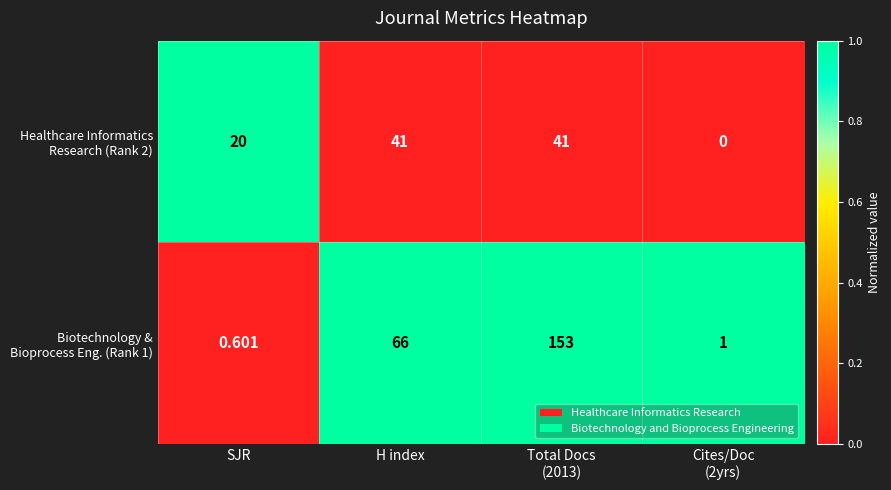

Rank the series by their average value, from highest to lowest.

Biotechnology & Bioprocess Eng. (Rank 1), Healthcare Informatics Research (Rank 2)